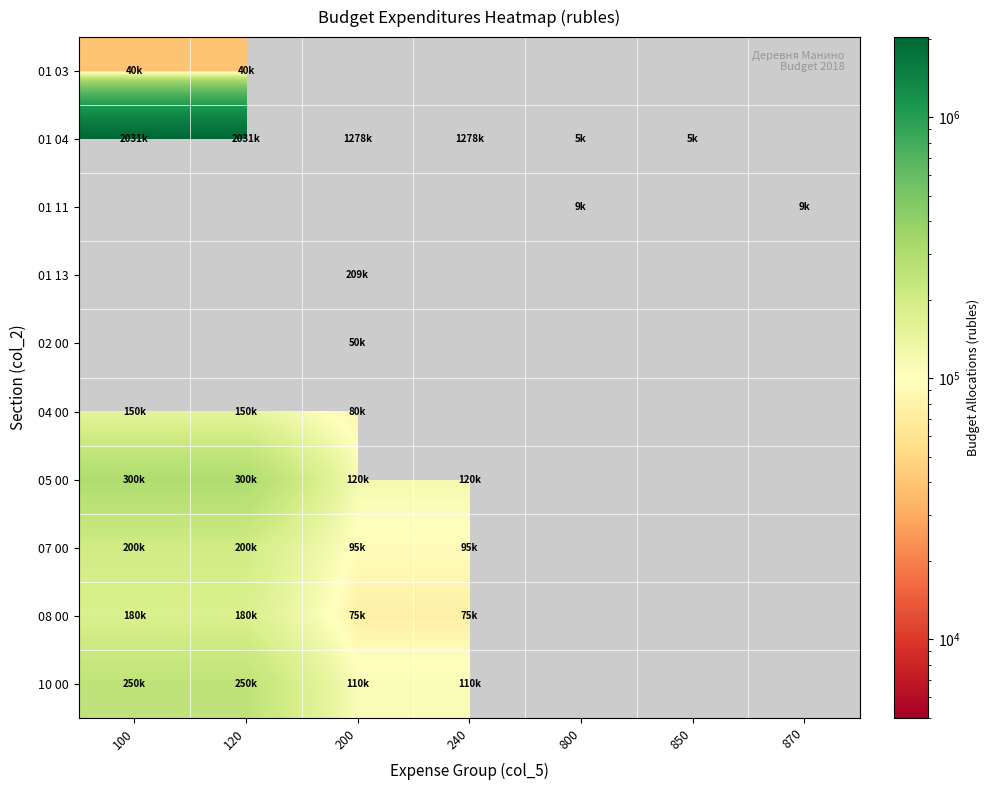

At how many categories does at least one series exceed 91114?

4